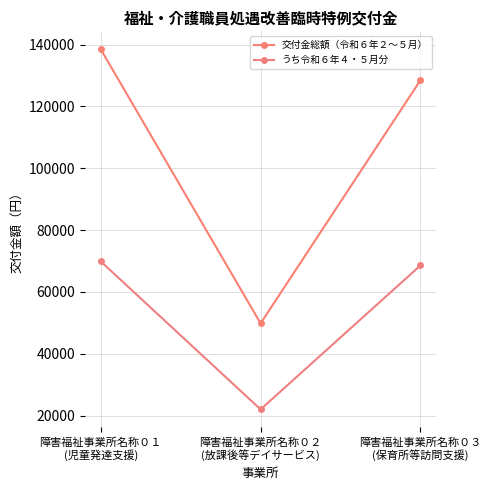

At which category does the chart reach its minimum across all series?

障害福祉事業所名称０２
(放課後等デイサービス)